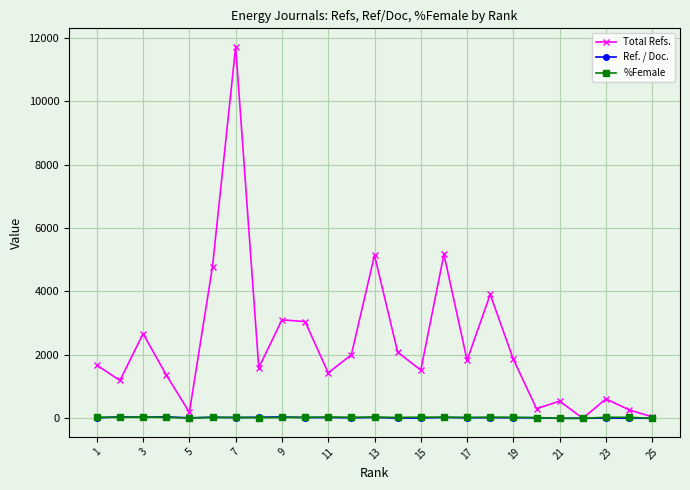

How many series are shown in this chart?

3